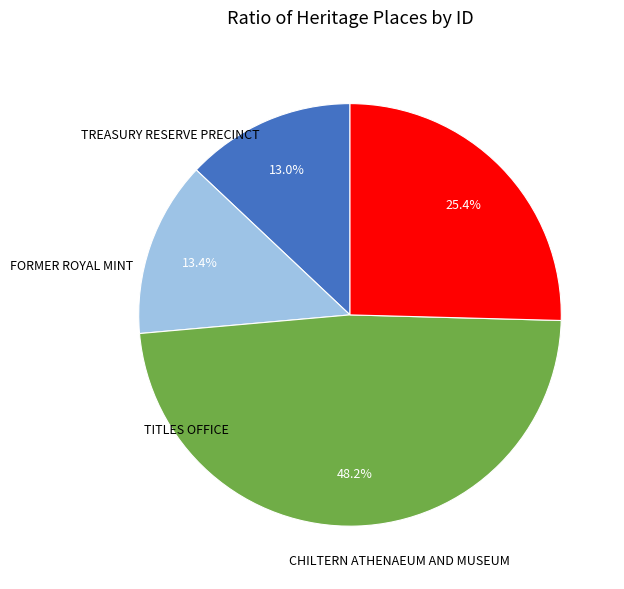

Is there a majority slice in this chart?

No